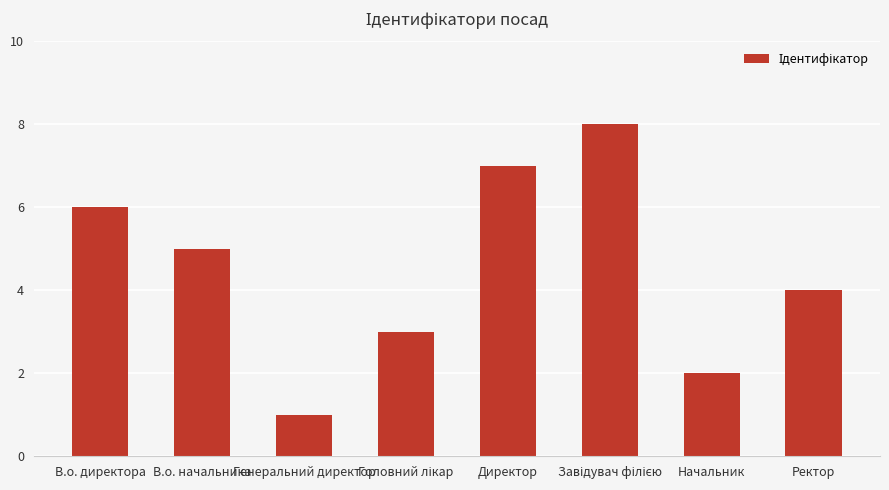

Which category has the lowest value across all series?

Генеральний директор